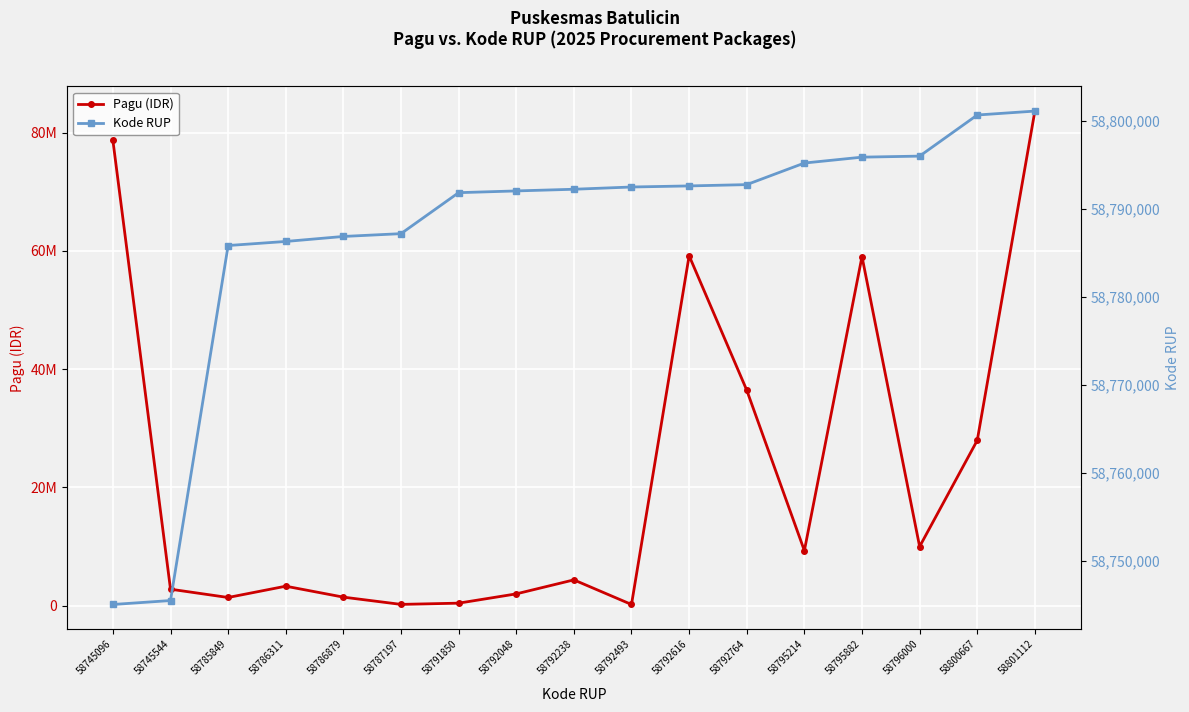

Which series has the widest spread of values?

Pagu (IDR)